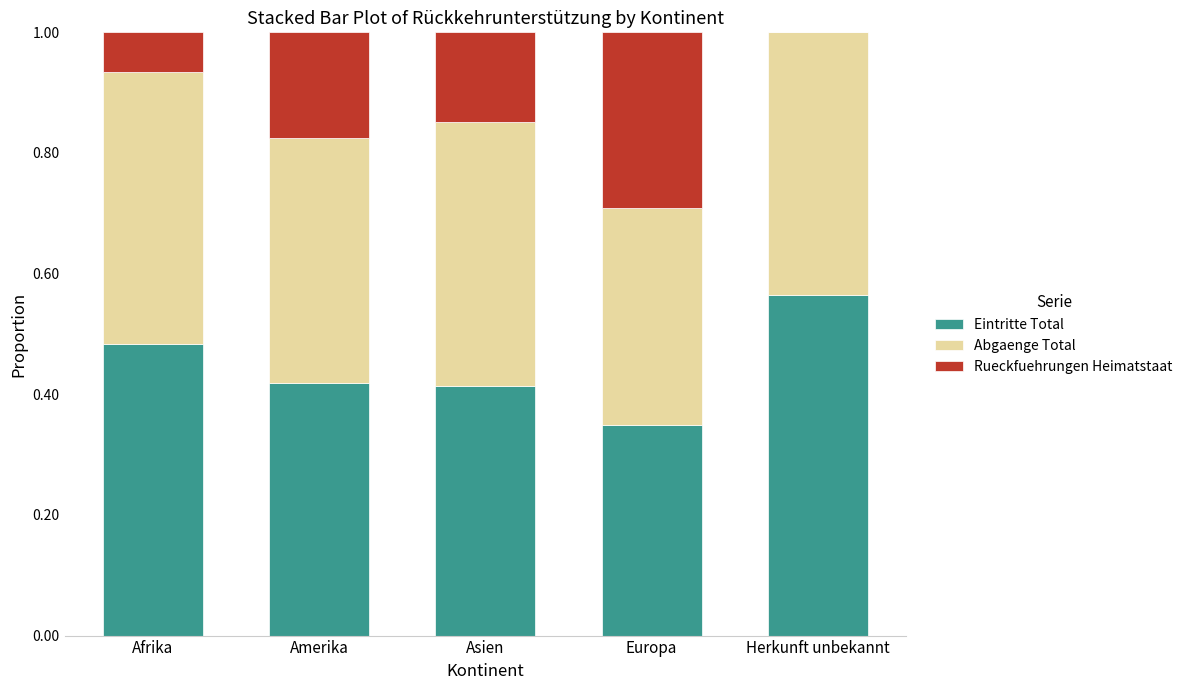

The value of Eintritte Total at Afrika is 0.8. True or false?

False